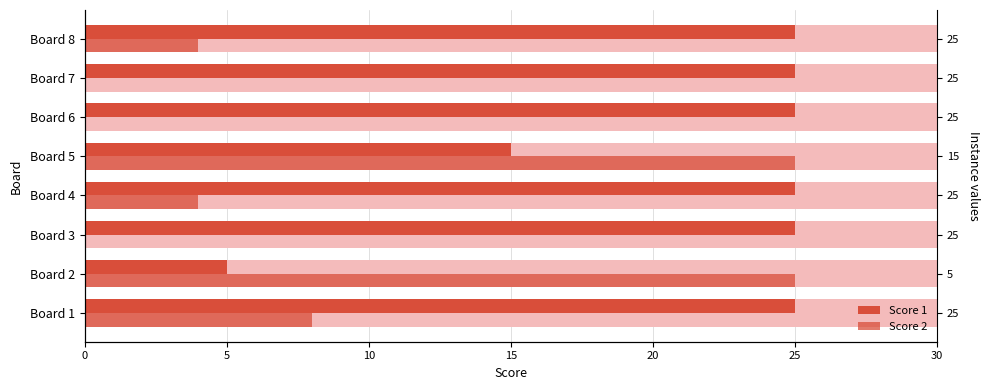

How many data points does each series have?

8